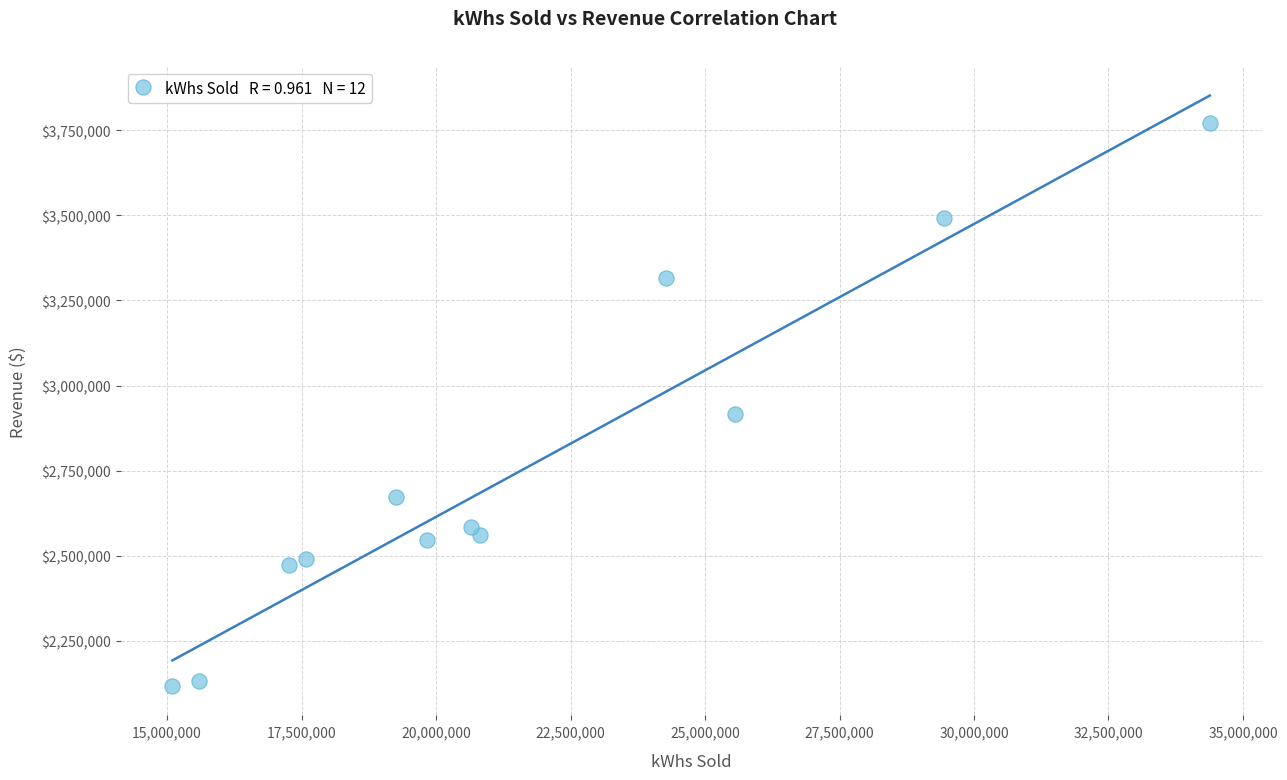

What is the range of Y values (max minus min)?

1651697